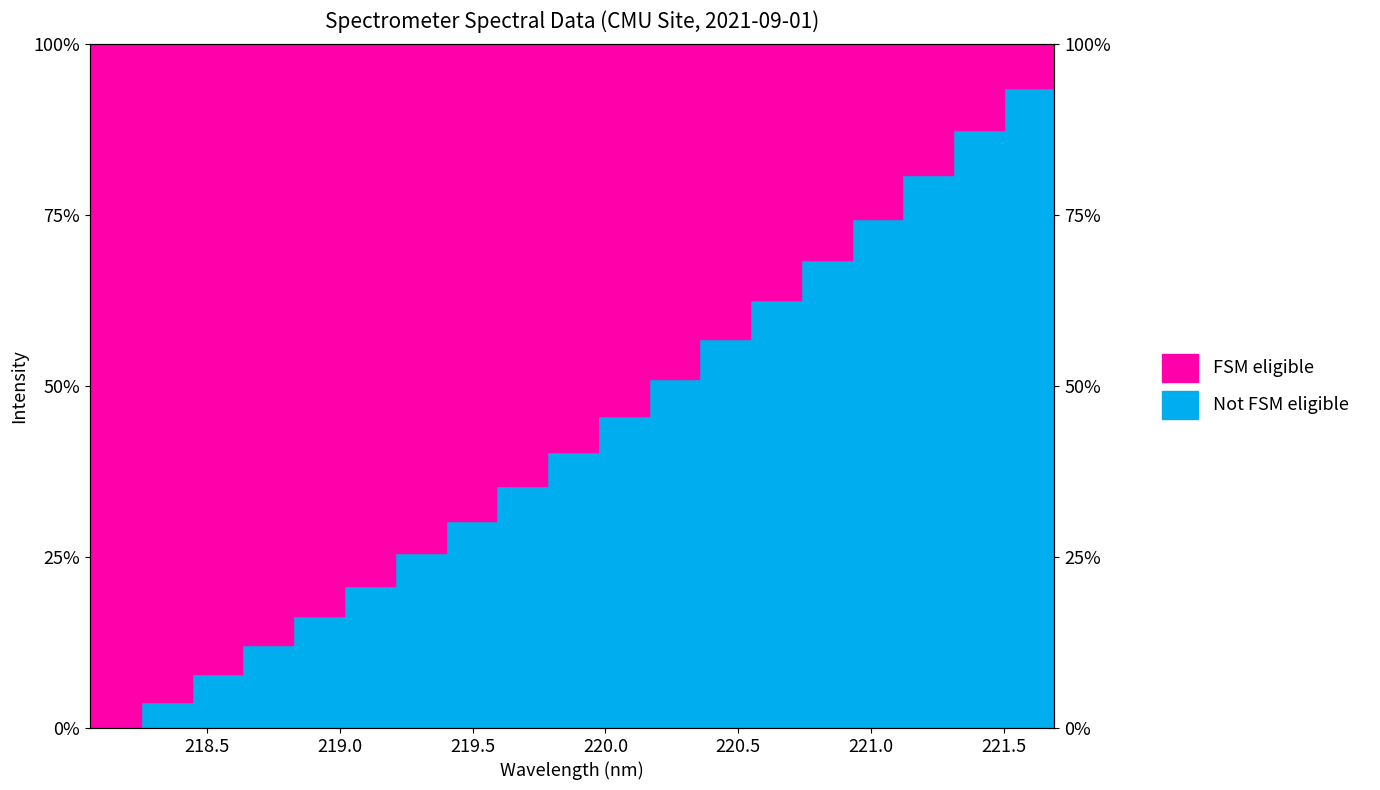

What is the greatest value displayed?

1.0